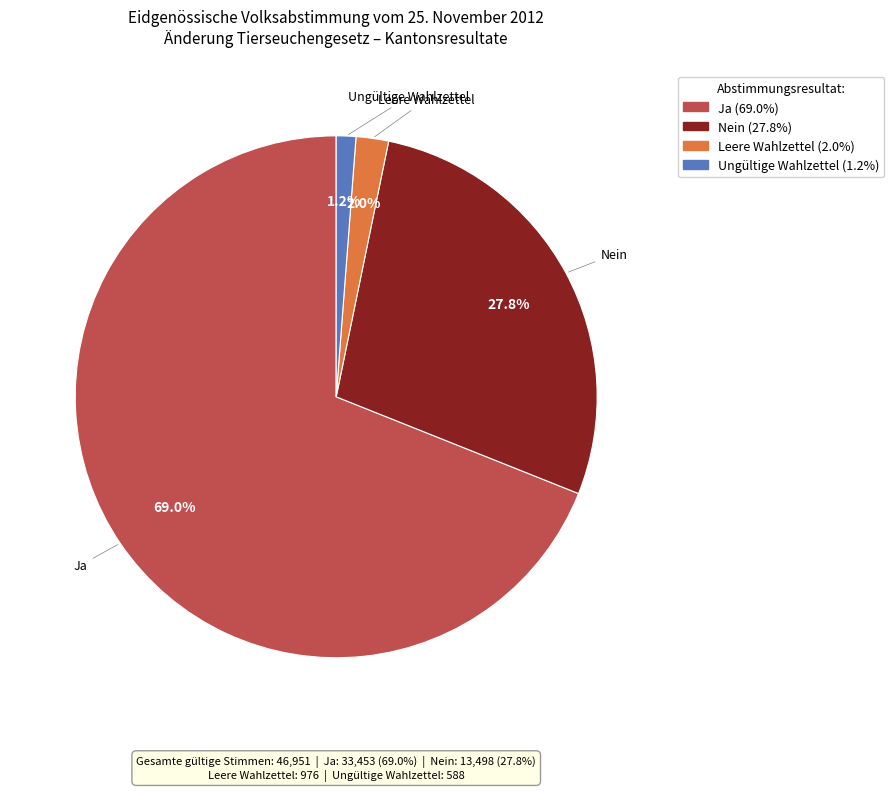

What is the majority slice?

Ja